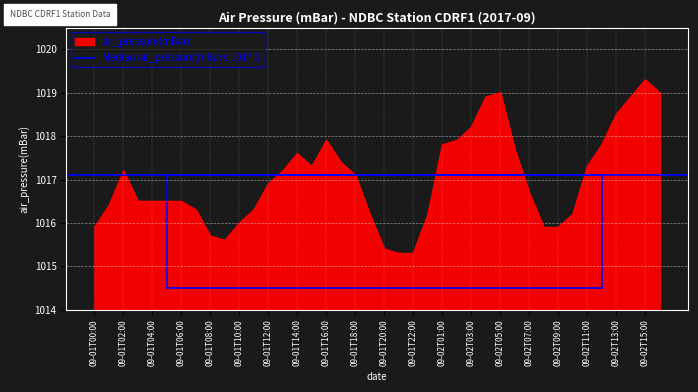

At which label does air_pressure(mBar) reach its peak?

09-02T15:00